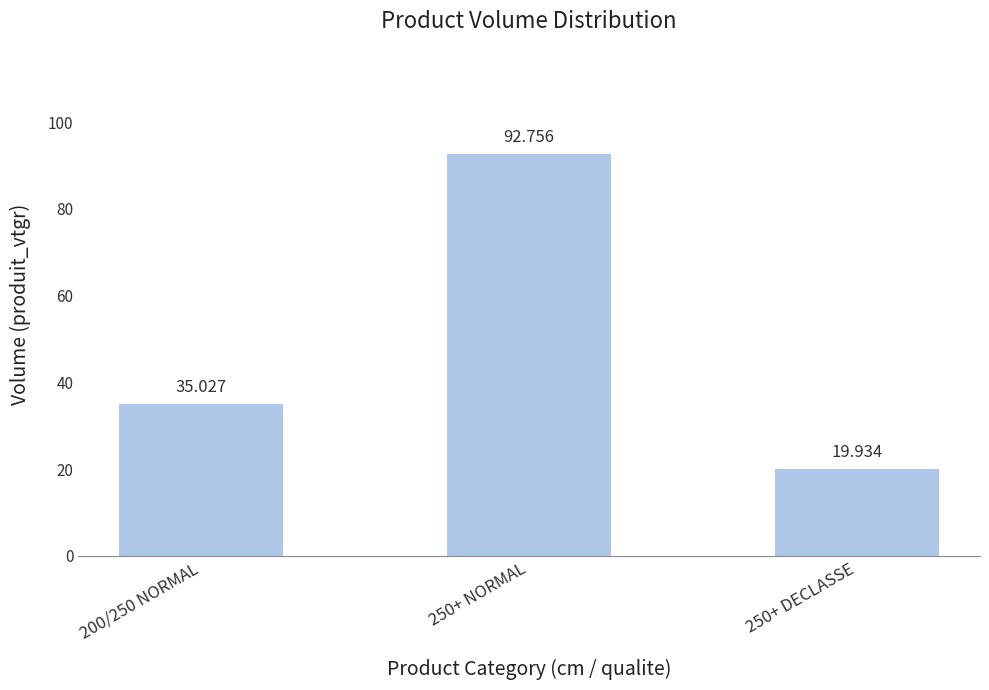

Reading left to right, extract all data points from this chart.

200/250 NORMAL=35.0	250+ NORMAL=92.8	250+ DECLASSE=19.9